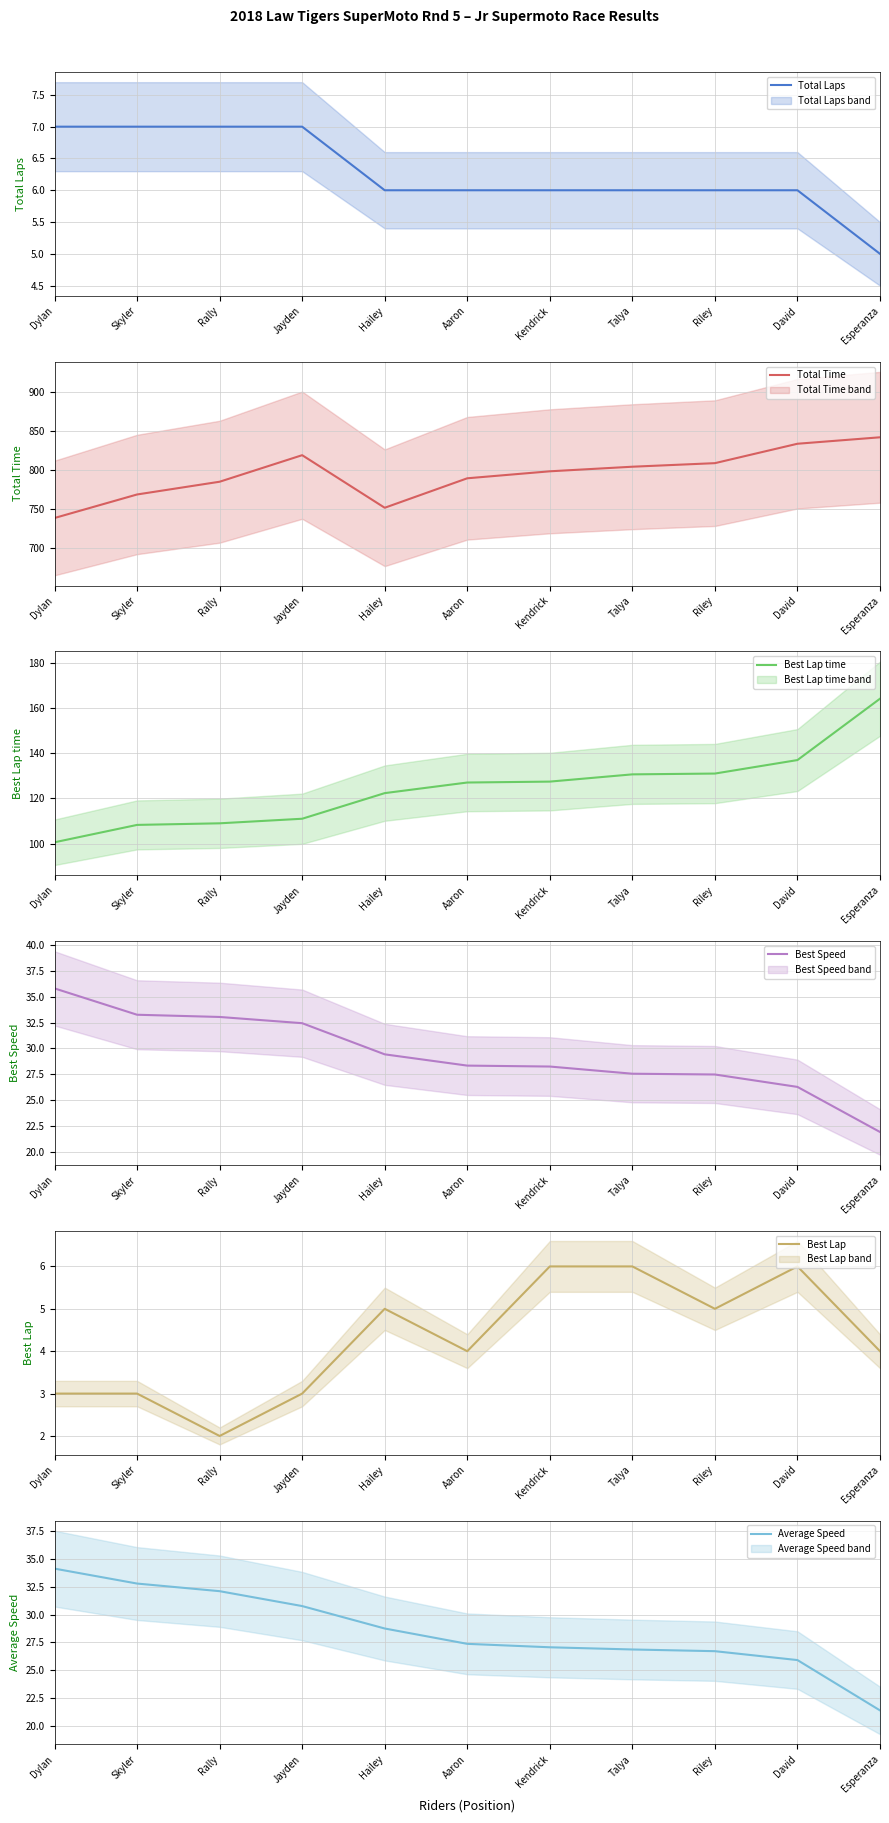

True or false: Best Speed has a value of 9.5 at Esperanza.

False